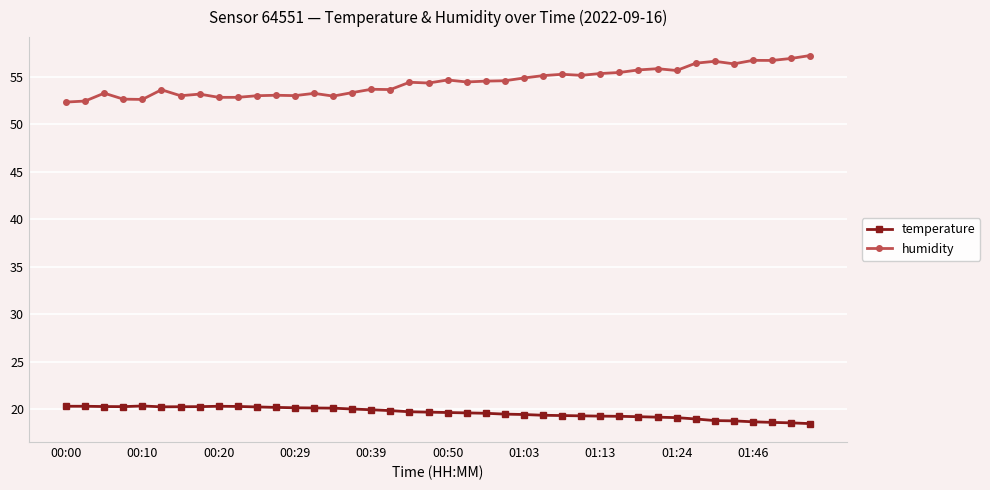

What is the value of the temperature point at the 26th from the left?

19.3